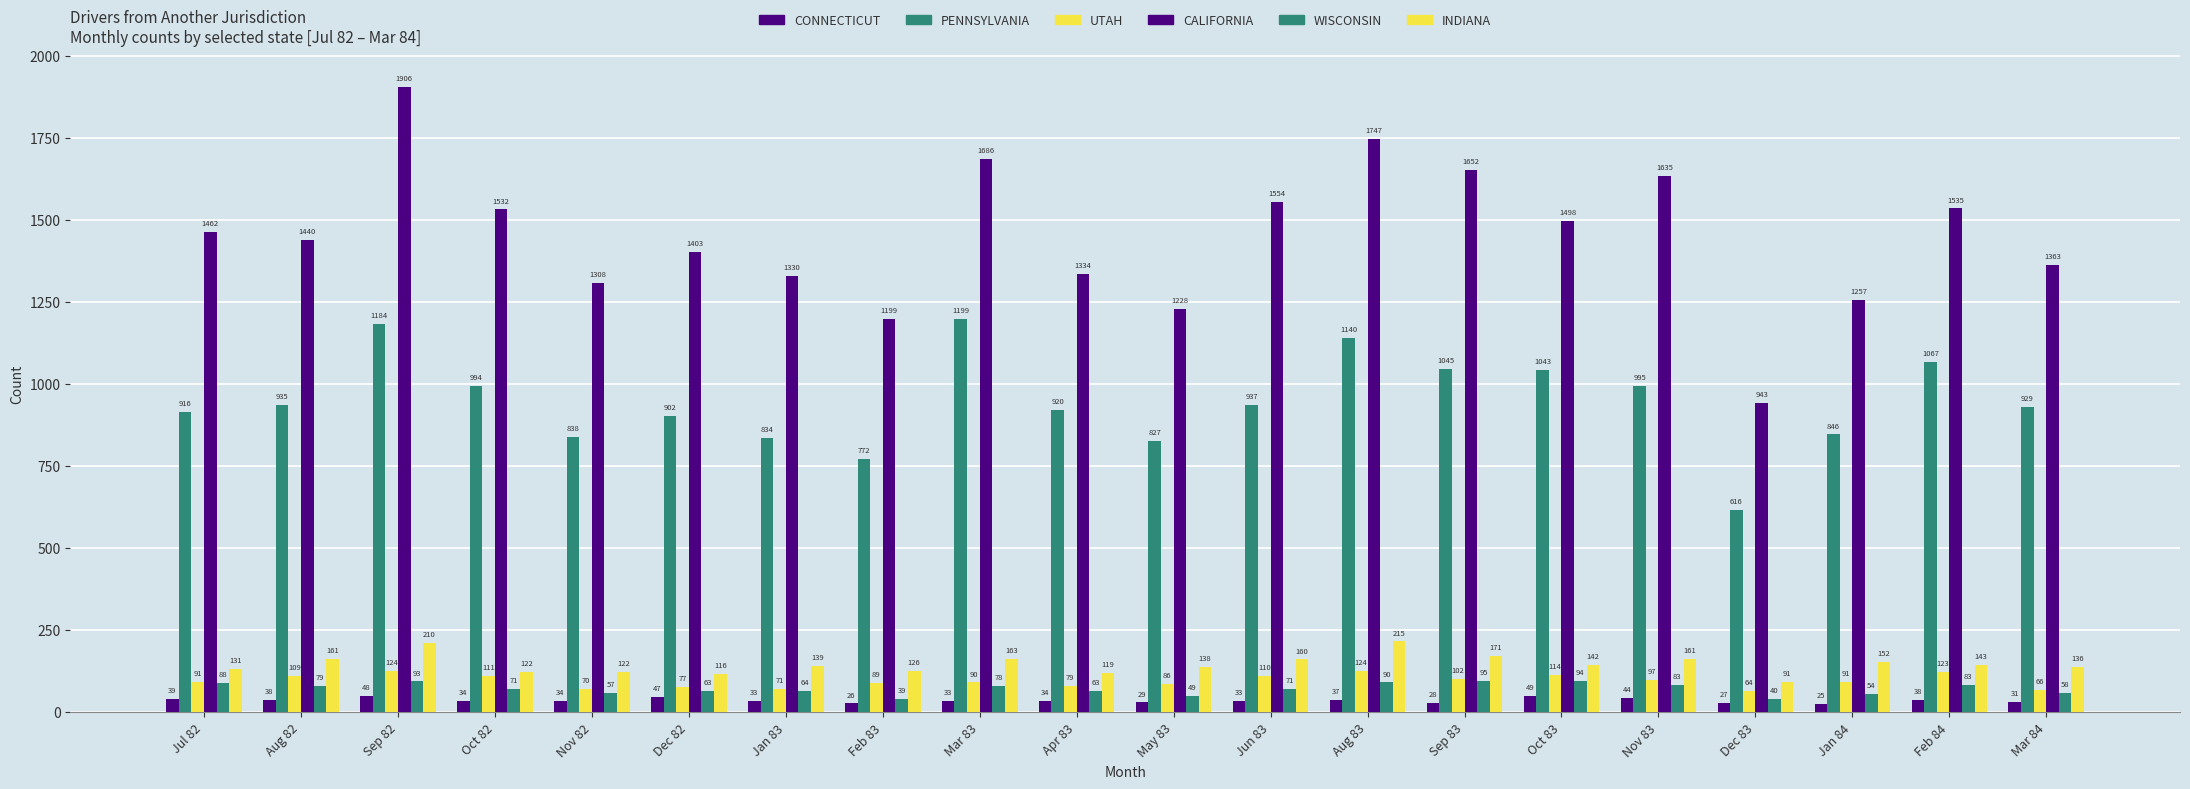

How many values in the INDIANA series are below 142?

10